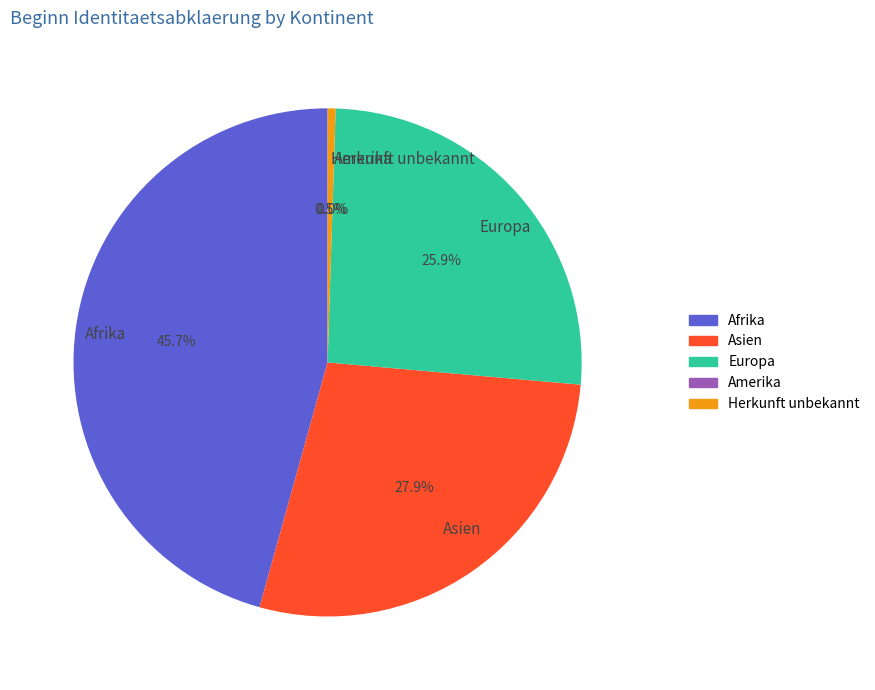

To the nearest percent, what is the average slice percentage?

20%